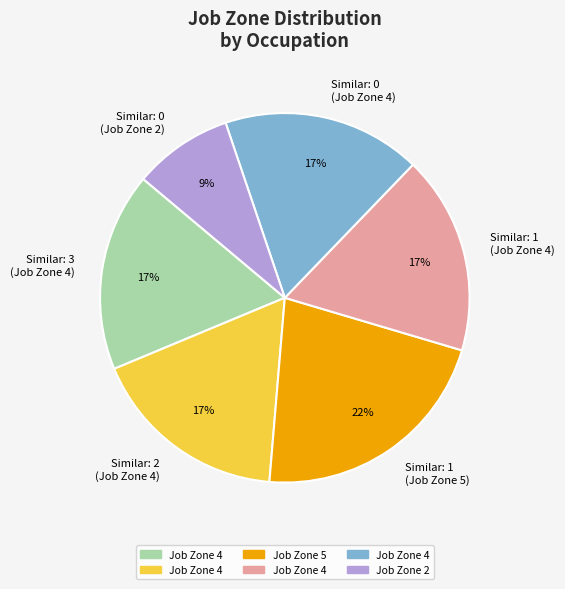

Count the number of slices in the pie.

6